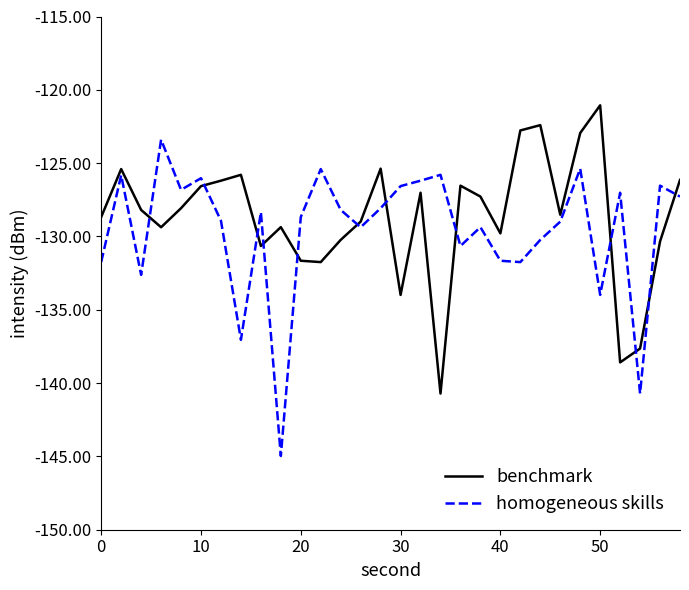

List the series in order of their peak value, highest first.

benchmark, homogeneous skills